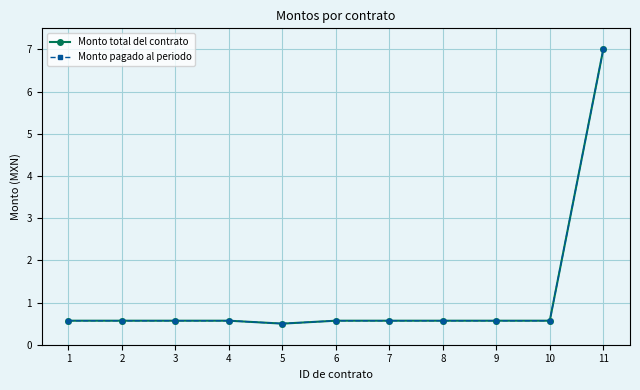

Which series has the largest range (max minus min)?

Monto total del contrato